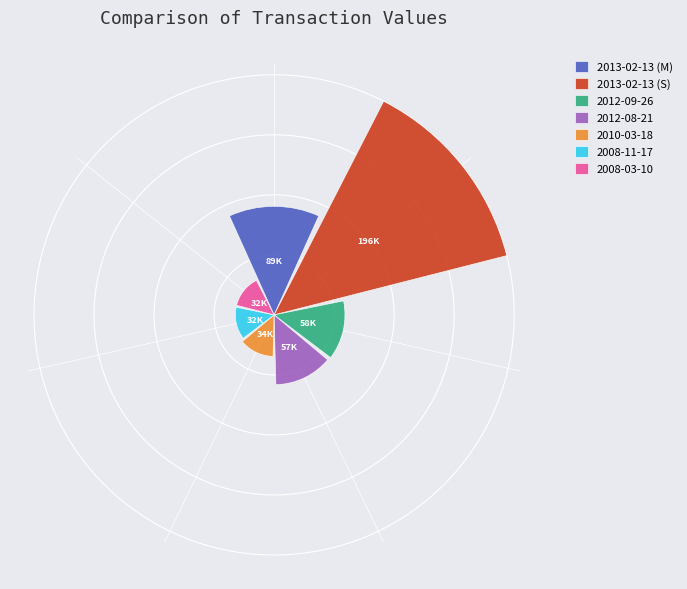

Are the bars grouped side by side (vs. stacked)?

Yes